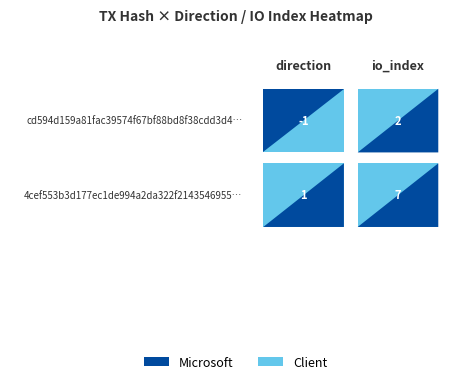

What is the difference between the maximum and minimum values in the cd594d159a81fac39574f67bf88bd8f38cdd3d4 series?

3